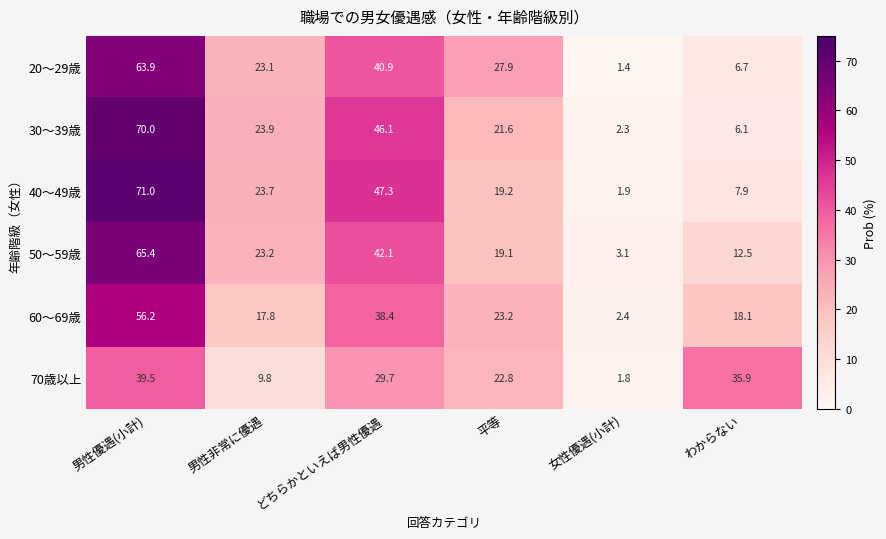

At which category is the sum across all series the highest?

男性優遇(小計)